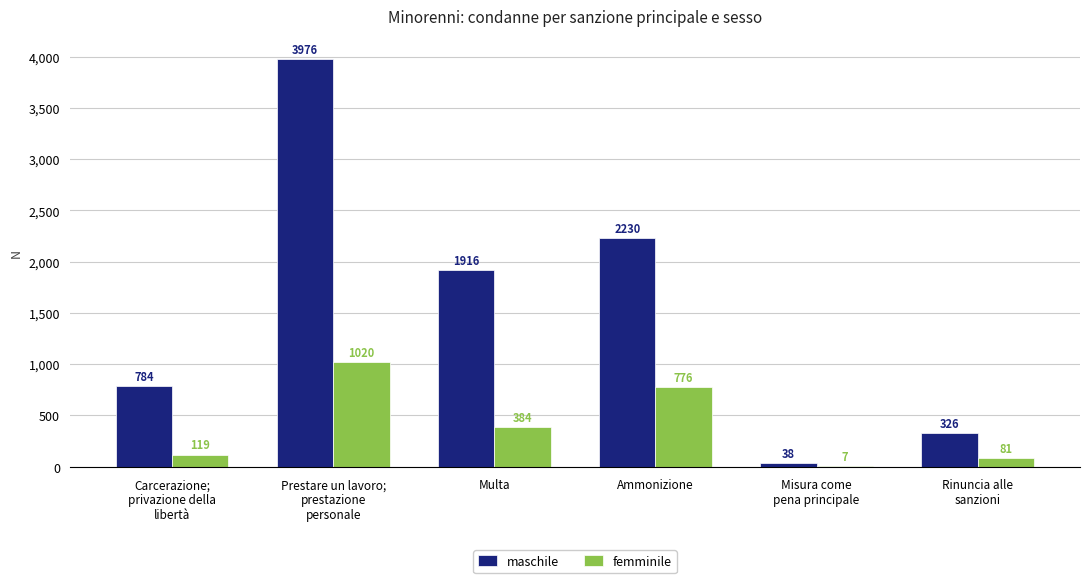

Reading left to right, what are all the values shown in this chart?

maschile: 784	3976	1916	2230	38	326
femminile: 119	1020	384	776	7	81